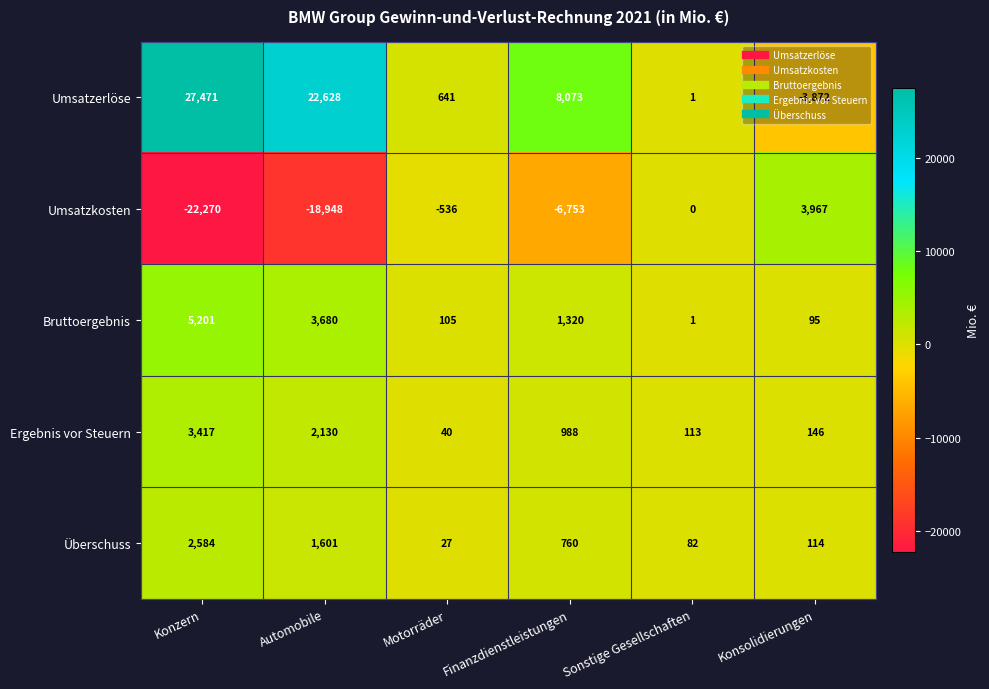

Which series has the largest range (max minus min)?

Umsatzerlöse